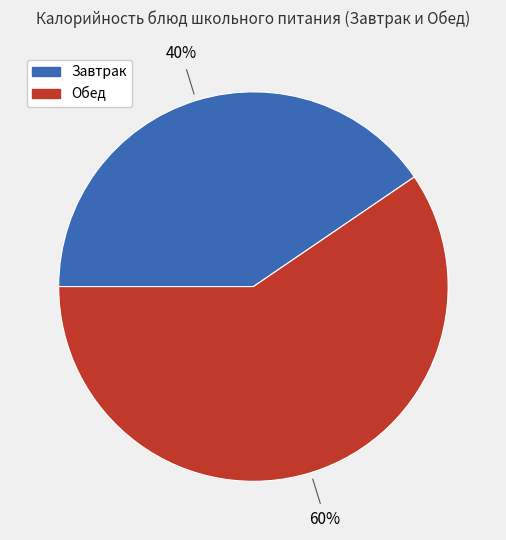

Does any single category account for the majority?

Yes